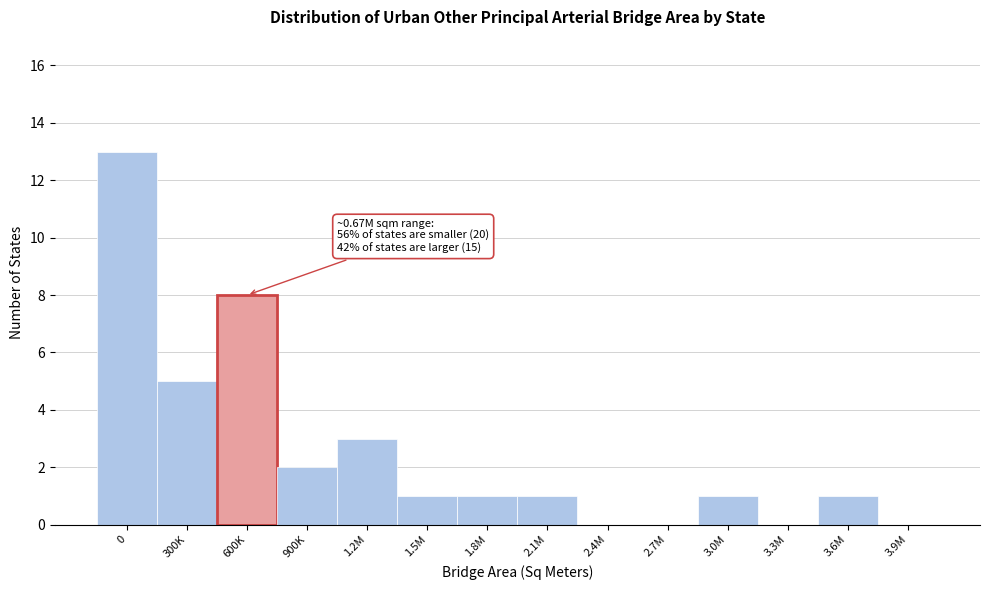

Reading left to right, extract all data points from this chart.

0=13	300K=5	600K=8	900K=2	1.2M=3	1.5M=1	1.8M=1	2.1M=1	2.4M=0	2.7M=0	3.0M=1	3.3M=0	3.6M=1	3.9M=0